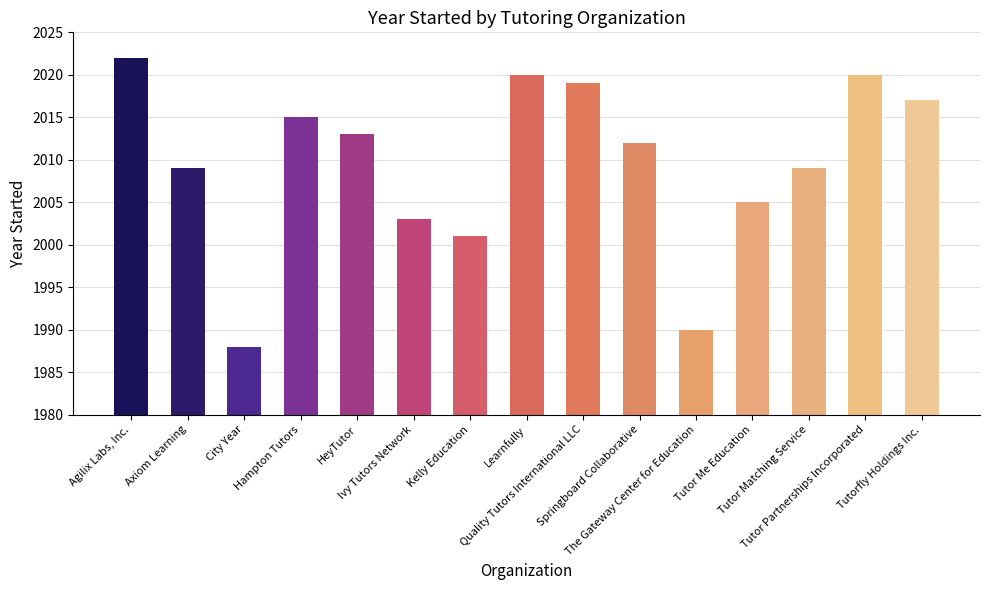

At which label is the value closest to 2005?

Tutor Me Education